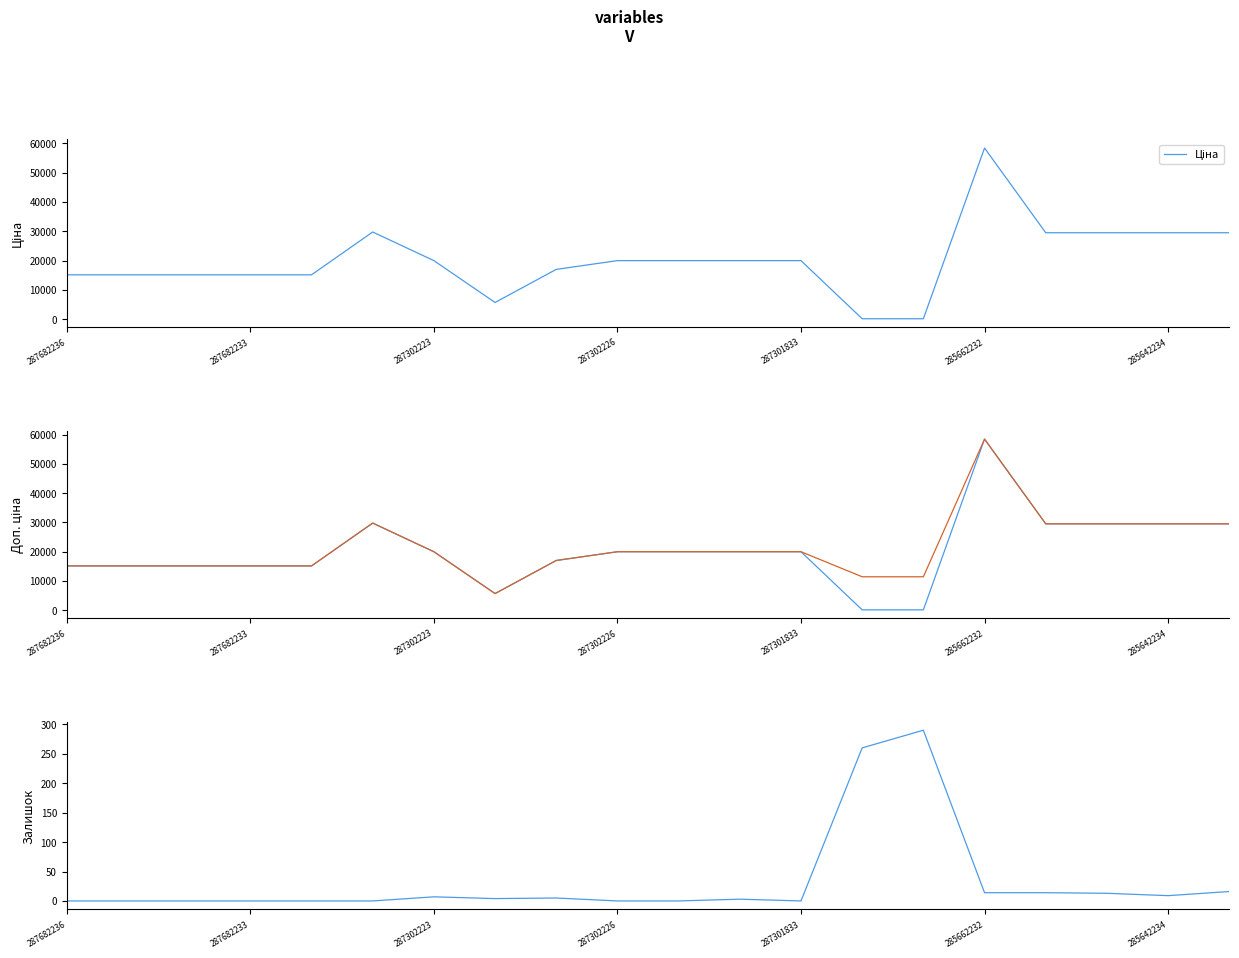

How many interior local valleys does the Доп. ціна series have?

1